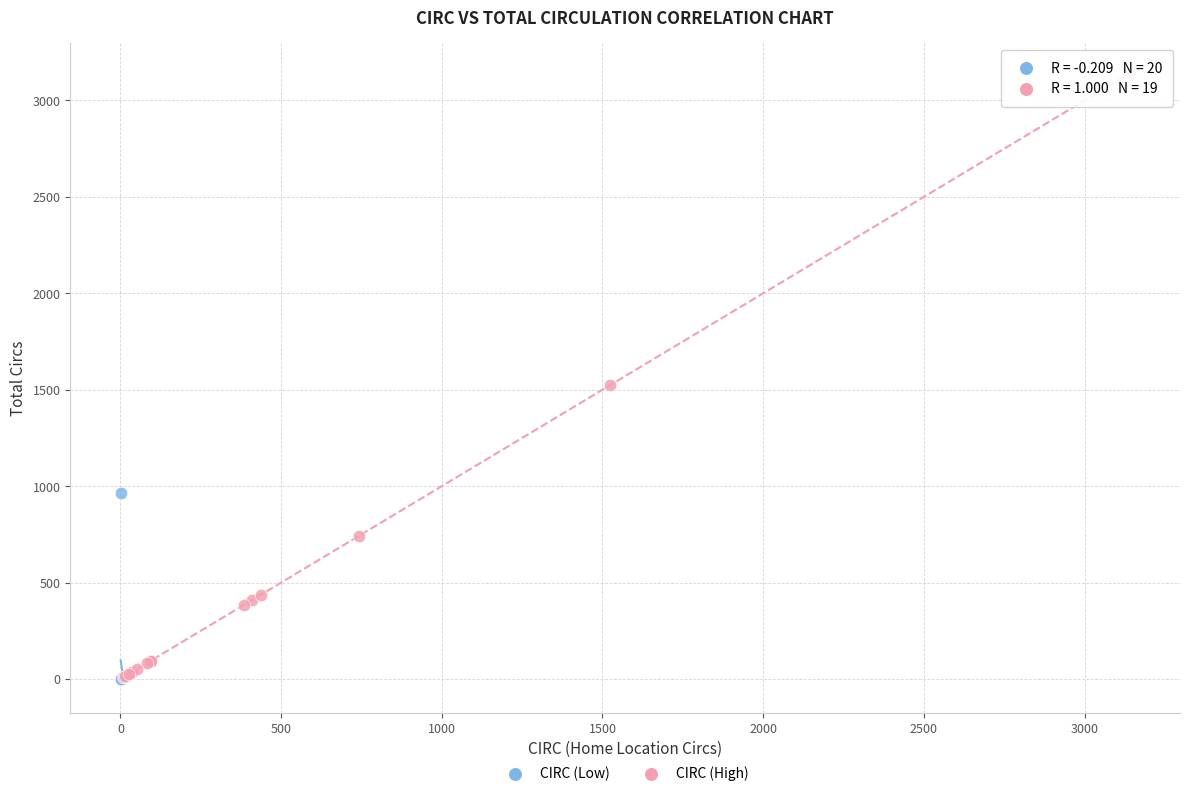

What are all the series names shown in the legend?

CIRC (Low), CIRC (High)